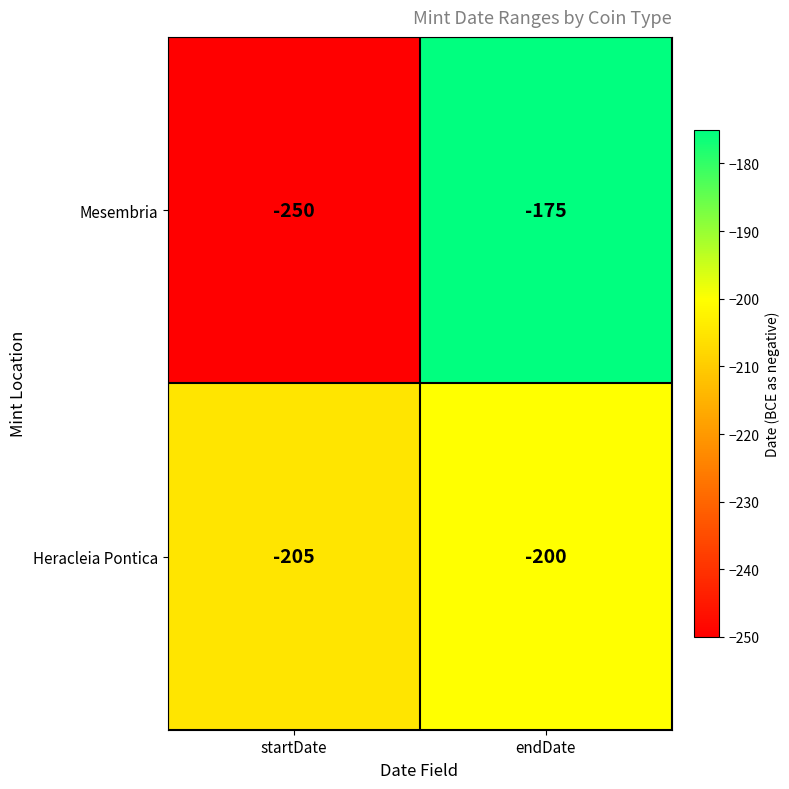

What is the sum of the Mesembria values at startDate and endDate?

-425